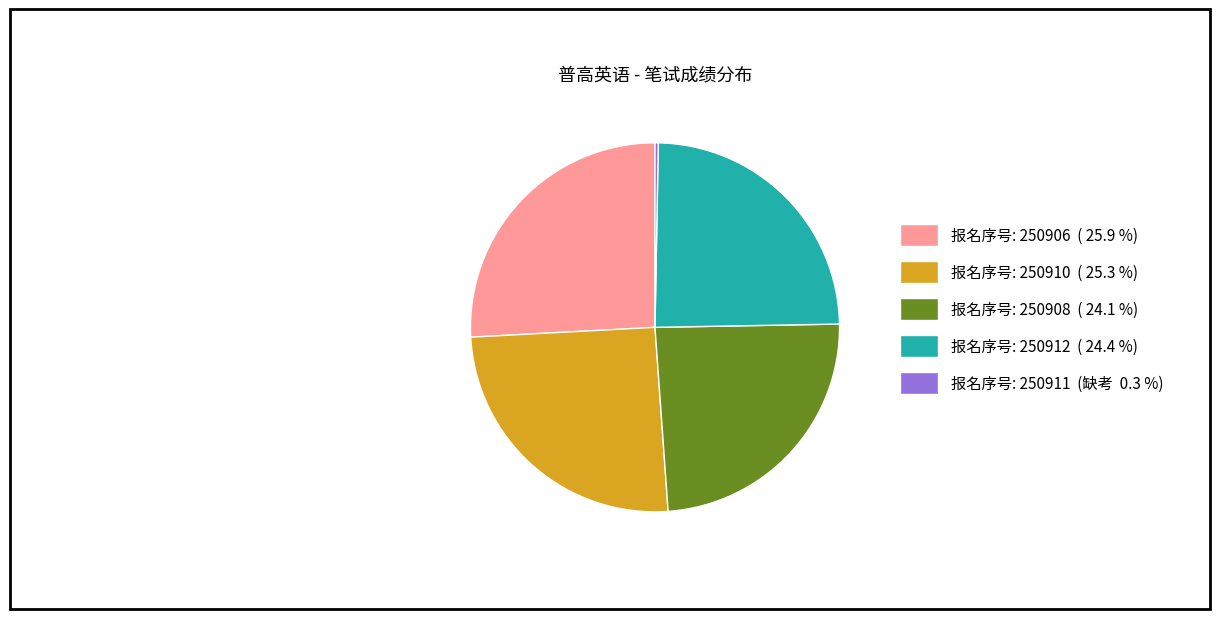

Is there a majority slice in this chart?

No